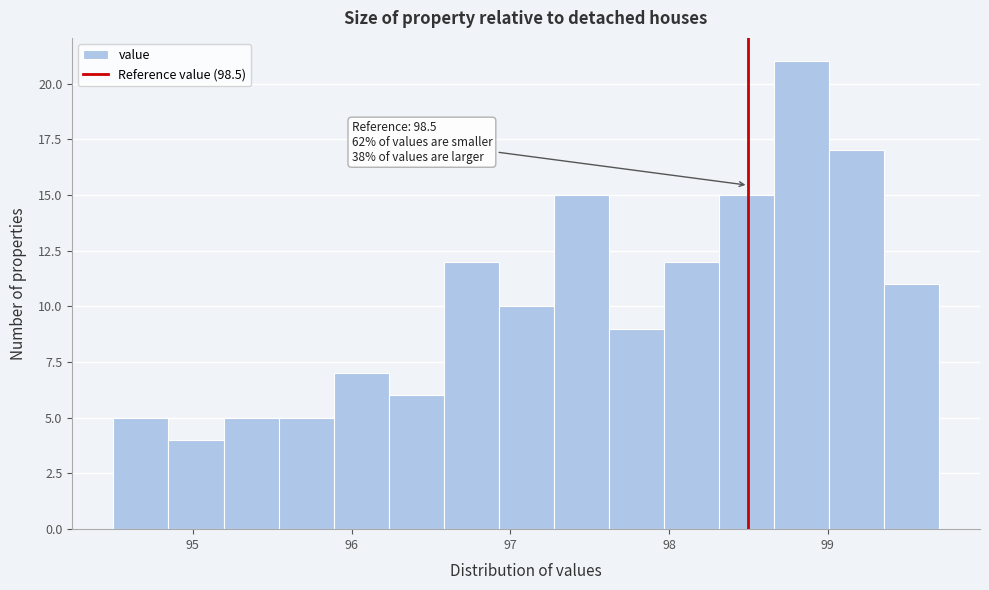

Around what value on the x-axis is the tallest bar? Give the approximate position of its centre, as read against the axis.

98.8